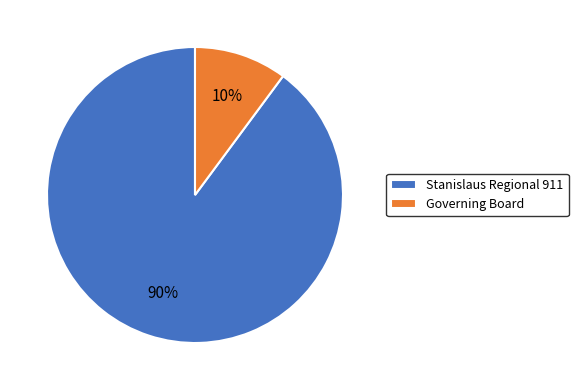

Which category has the biggest portion of the pie?

Stanislaus Regional 911